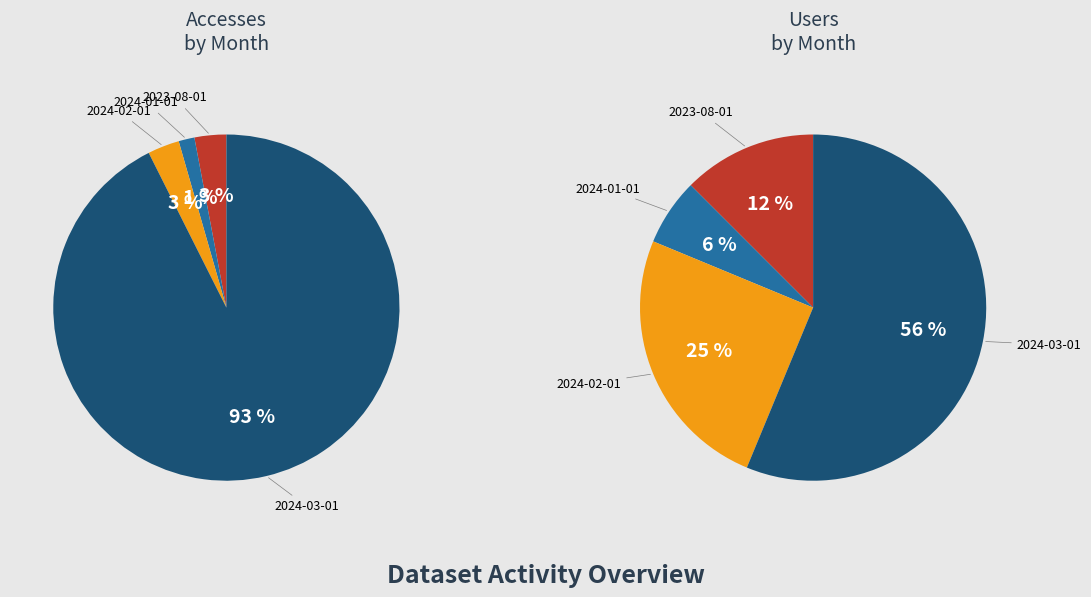

What percentage is the 2024-02-01 slice, to the nearest percent?

25%